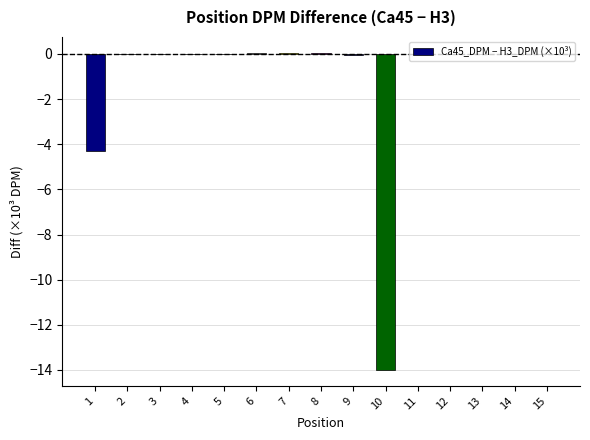

The chart shows a value of -0.0 at 11. True or false?

True